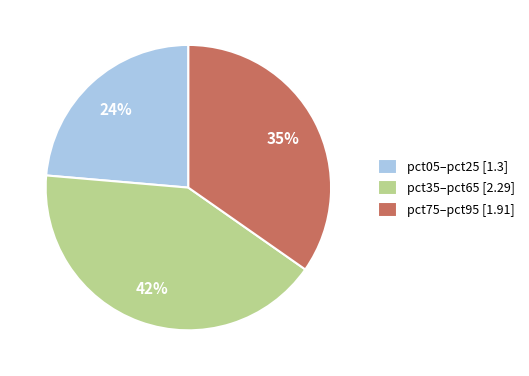

Combined, do pct75–pct95 [1.91] and pct05–pct25 [1.3] account for over 50%?

Yes